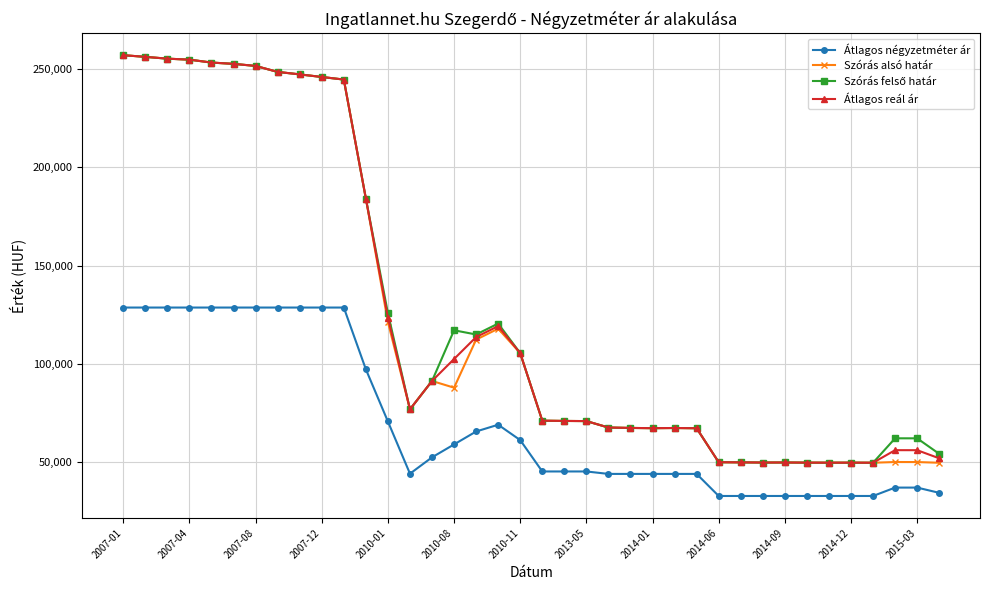

True or false: Átlagos négyzetméter ár and Átlagos reál ár intersect in this chart.

False